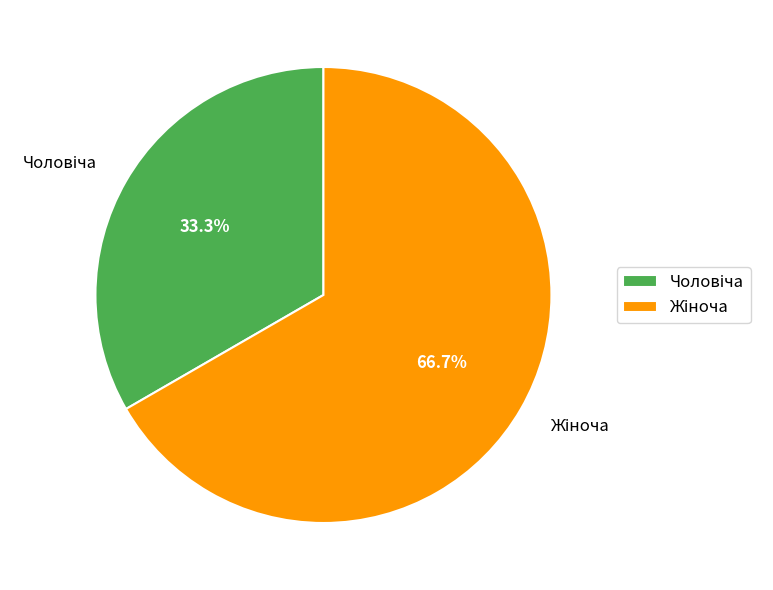

Does any single category account for the majority?

Yes